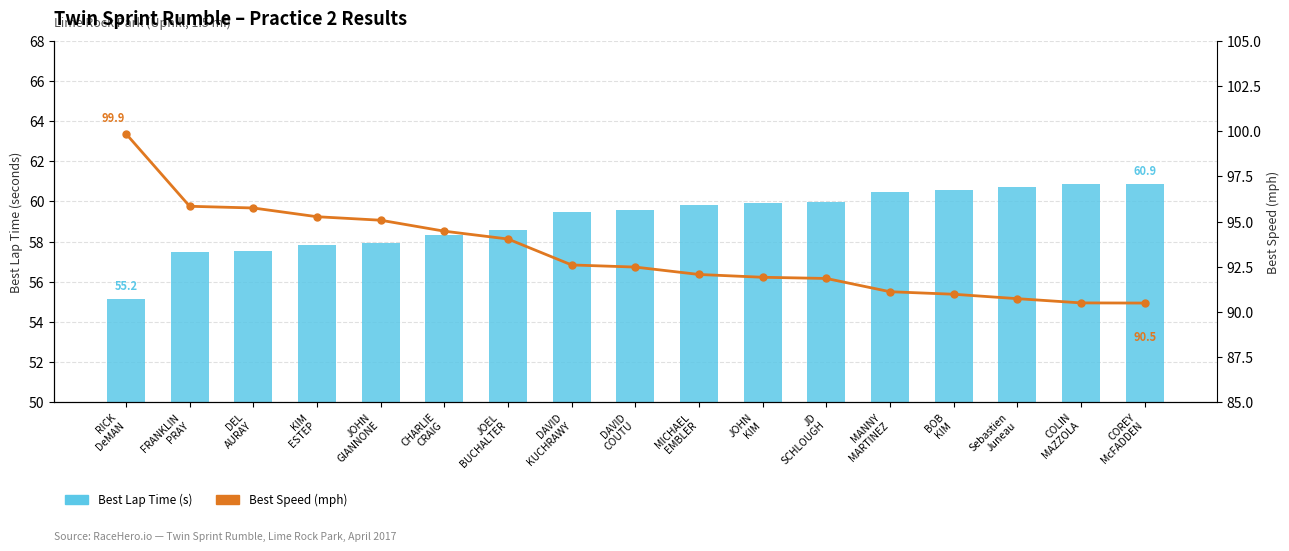

The Best Lap Time (s) series shows 79.6 at DAVID
KUCHRAWY. True or false?

False